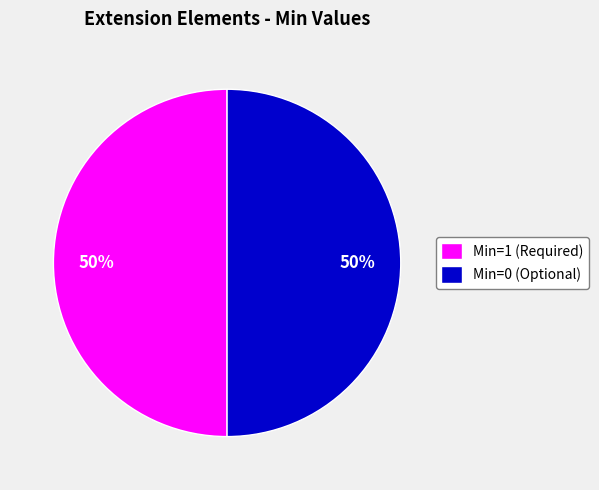

The Min=1 (Required) slice represents 50% of the pie. True or false?

True